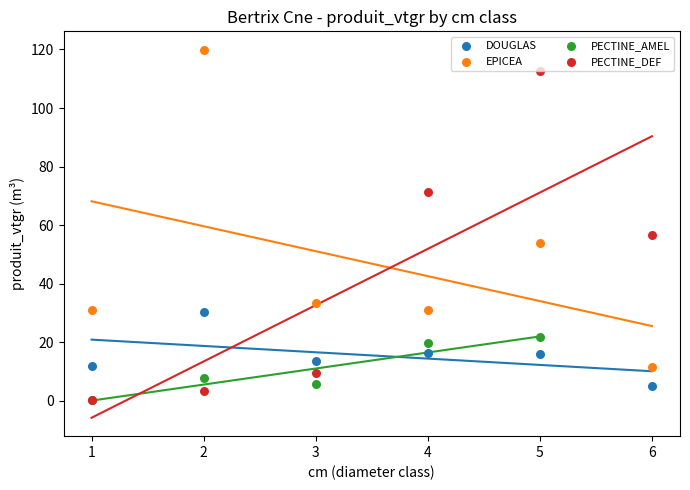

Which series has the widest spread of Y values?

PECTINE_DEF